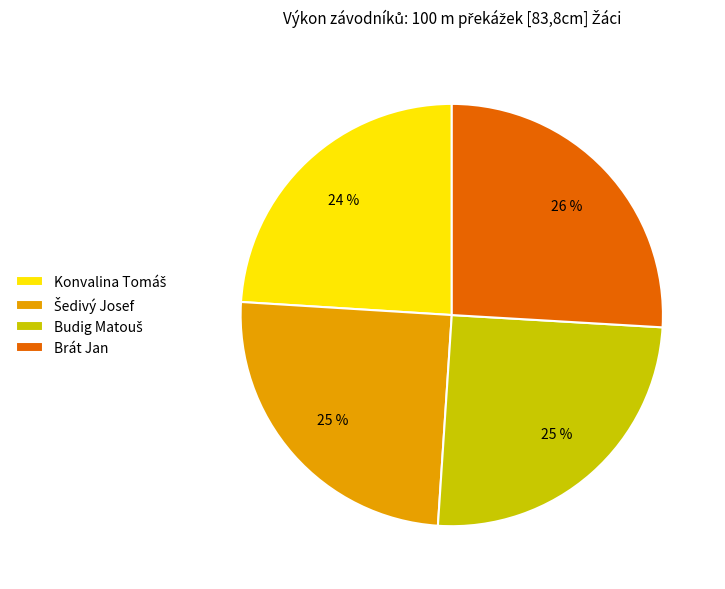

To the nearest percent, what portion does Brát Jan represent?

26%